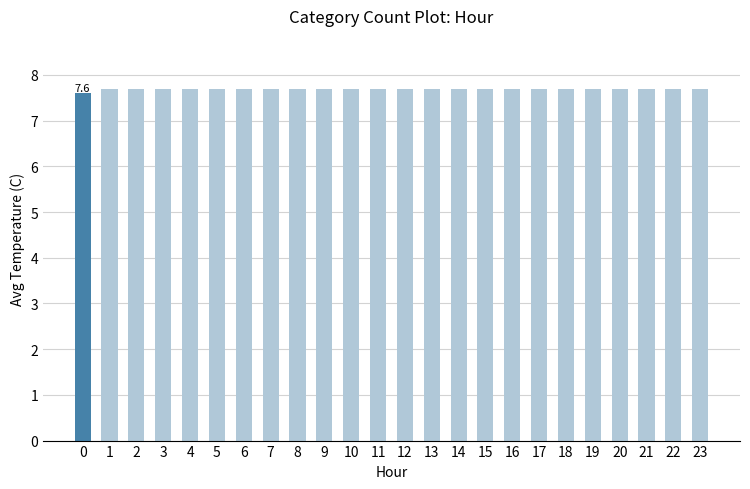

What is the smallest value displayed?

7.6